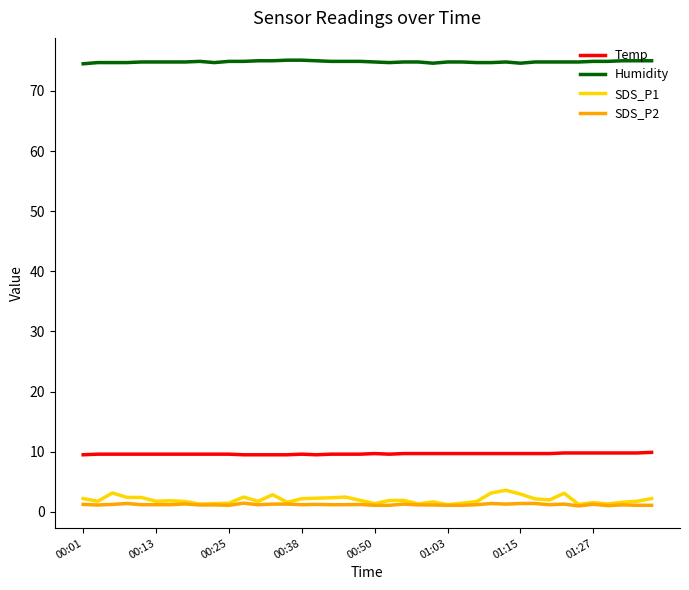

True or false: SDS_P1 and Temp cross at least once.

False